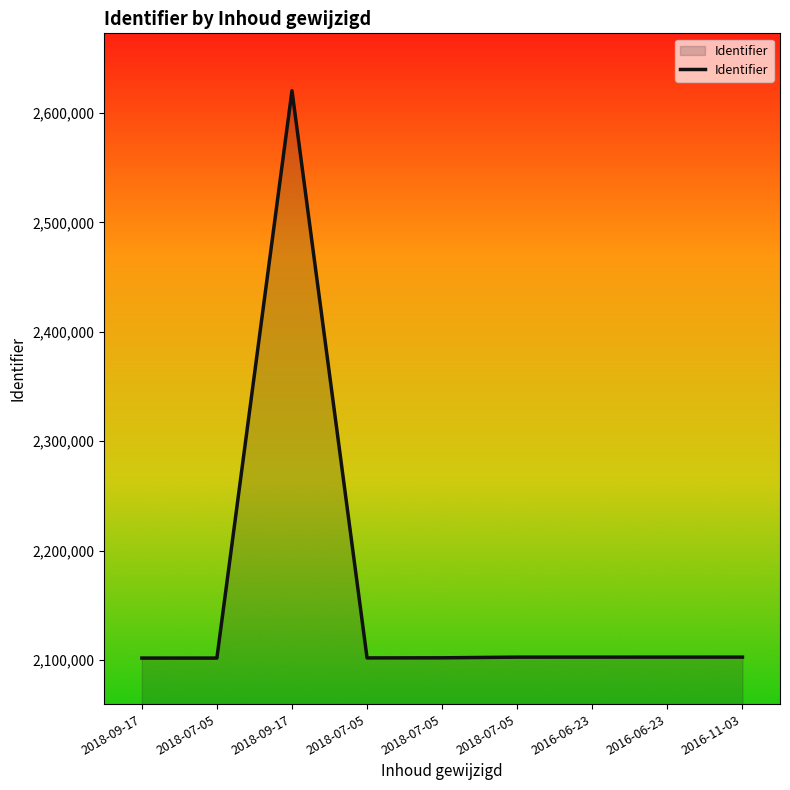

How many lines are shown in the chart?

1